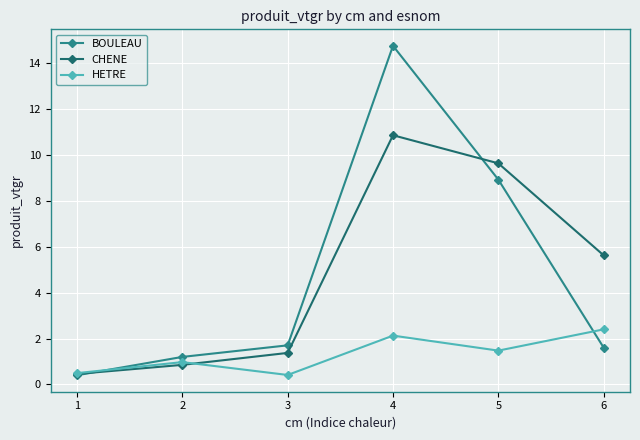

Where is the first local maximum for HETRE?

2